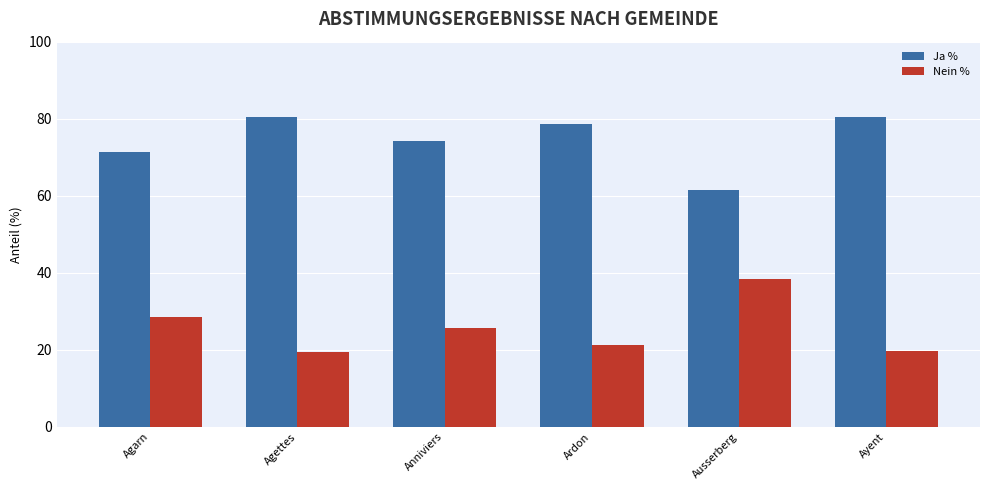

Does the chart contain any negative values?

No